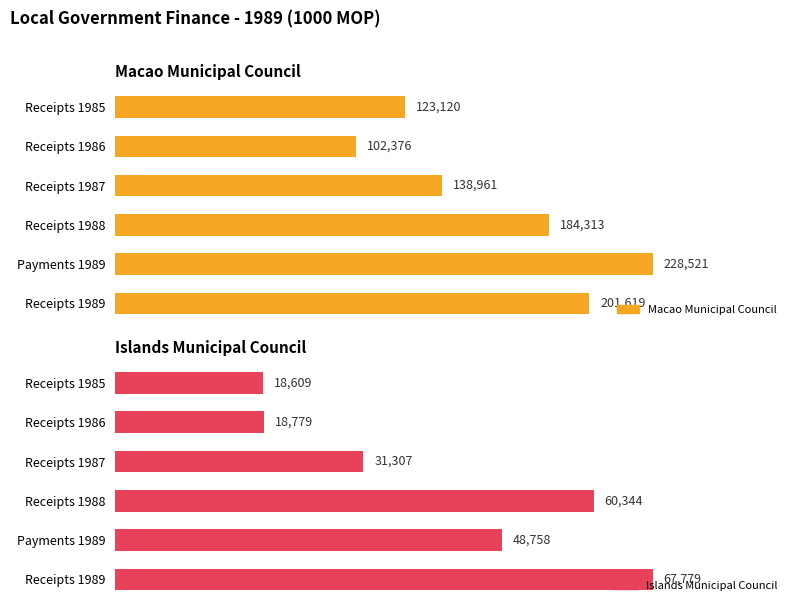

True or false: Islands Municipal Council has a value of 13078 at Payments 1989.

False